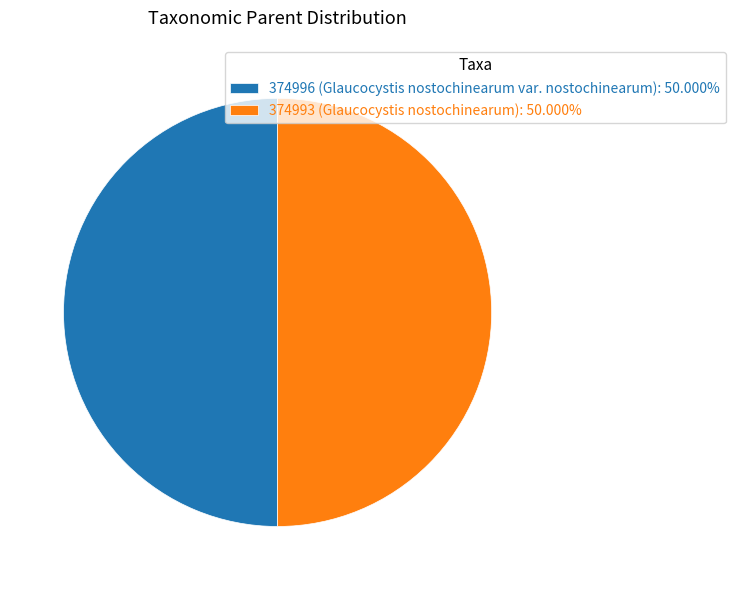

What is the ratio of the value at 374993 (Glaucocystis nostochinearum): 50.000% to the value at 374996 (Glaucocystis nostochinearum var. nostochinearum): 50.000%?

1.0